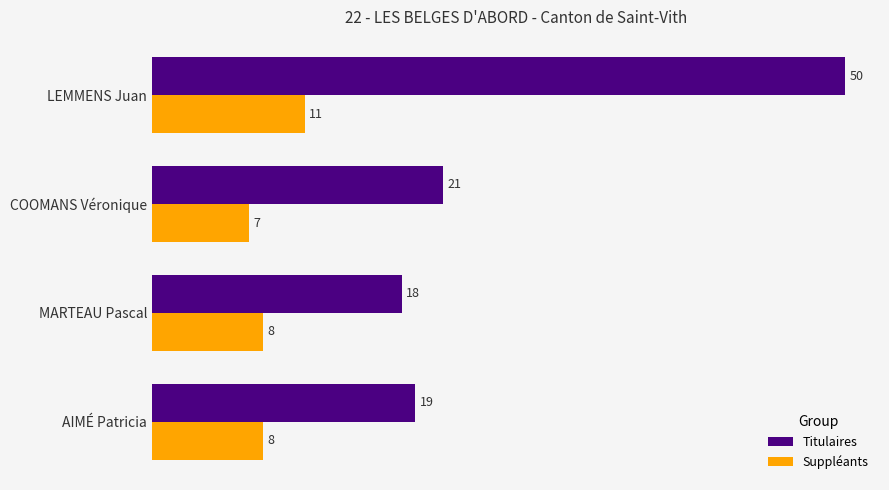

What is the difference between the maximum and minimum values in the Suppléants series?

4